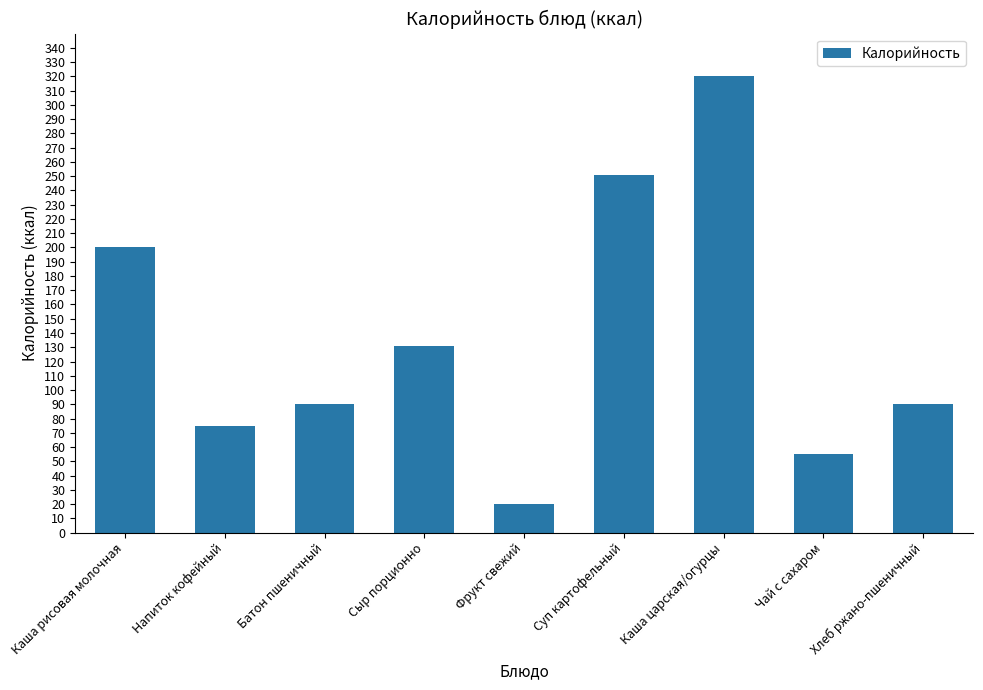

What is the sum of all values?

1232